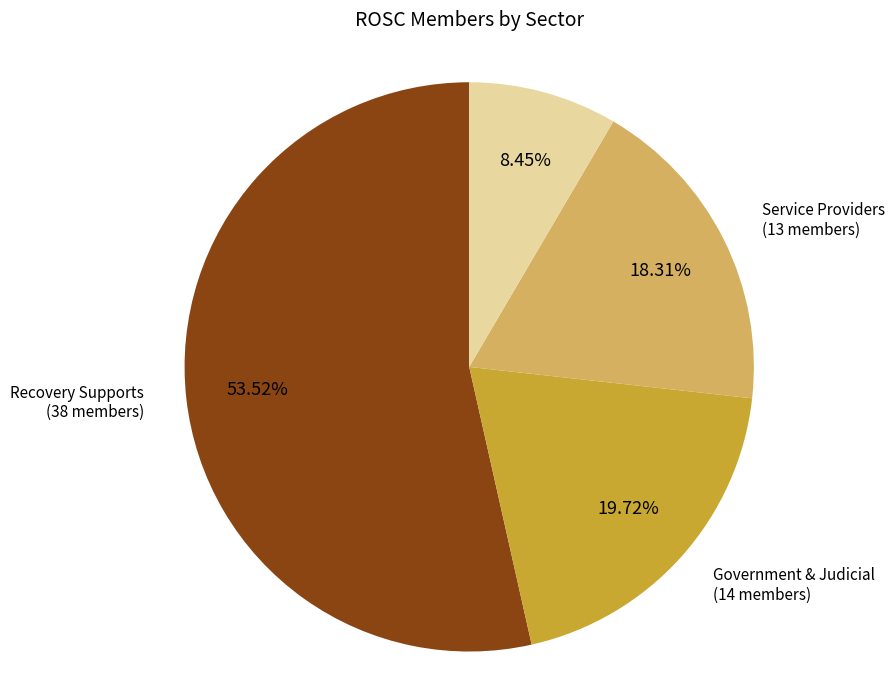

Is there a majority slice in this chart?

Yes